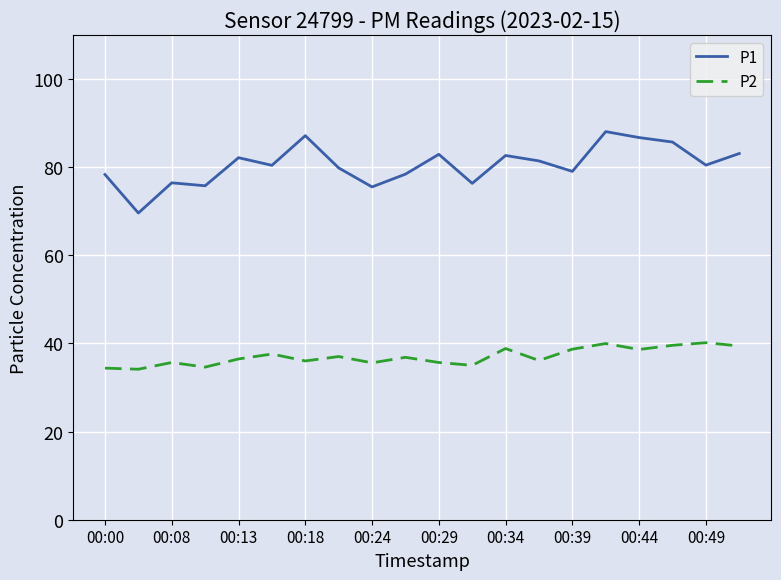

Which series has the widest spread of values?

P1